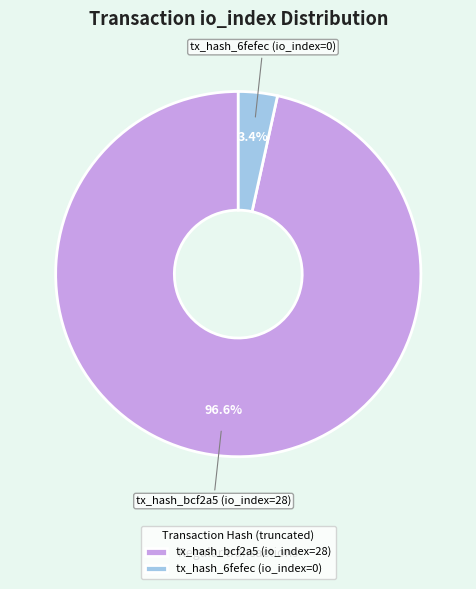

What is the largest slice in the pie chart?

tx_hash_bcf2a5 (io_index=28)